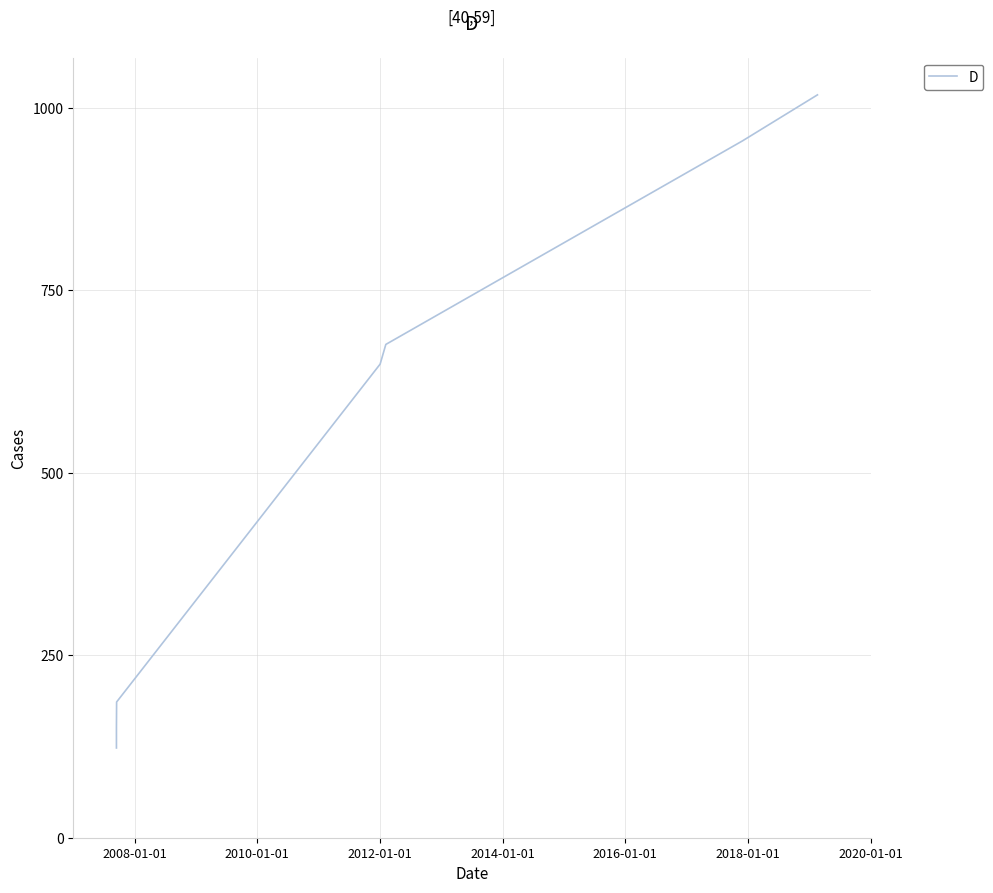

What is the minimum value shown in the chart?

123